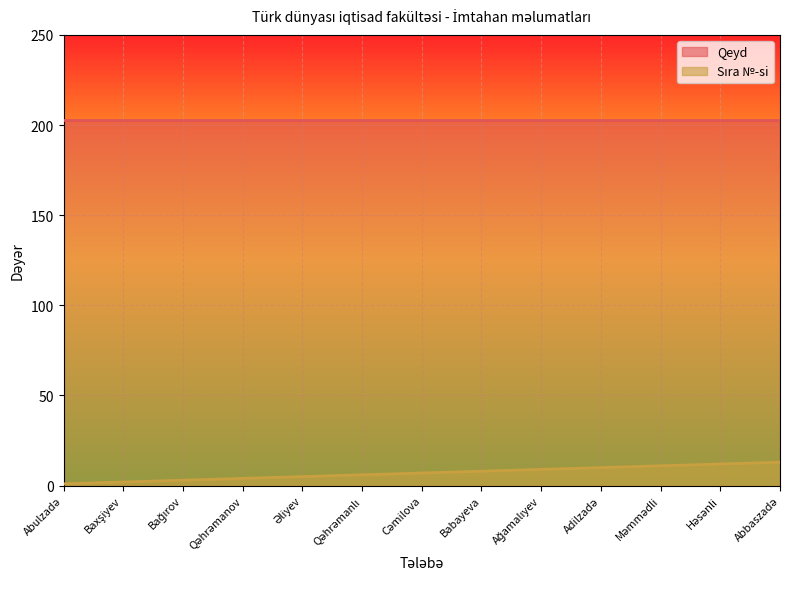

List the labels in order of value, smallest first.

Abulzadə, Baxşiyev, Bağırov, Qəhrəmanov, Əliyev, Qəhrəmanlı, Cəmilova, Babayeva, Ağamalıyev, Adilzadə, Məmmədli, Həsənli, Abbaszadə